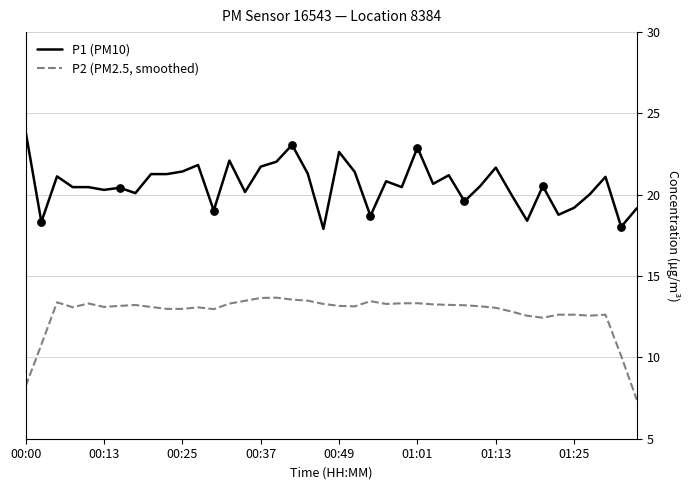

Which series has the largest total across all categories?

P1 (PM10)